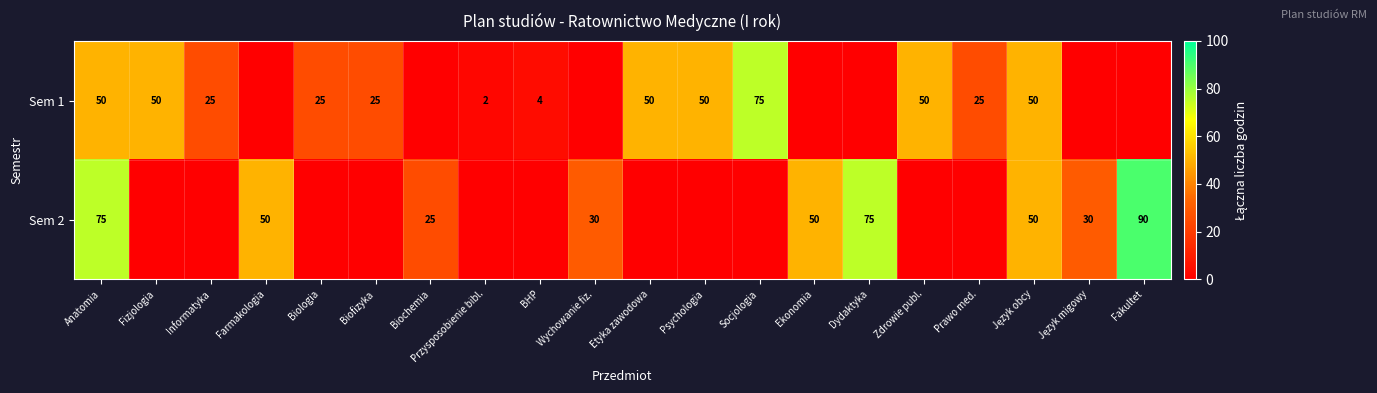

True or false: Sem 1 has a value of 25 at Biologia.

True